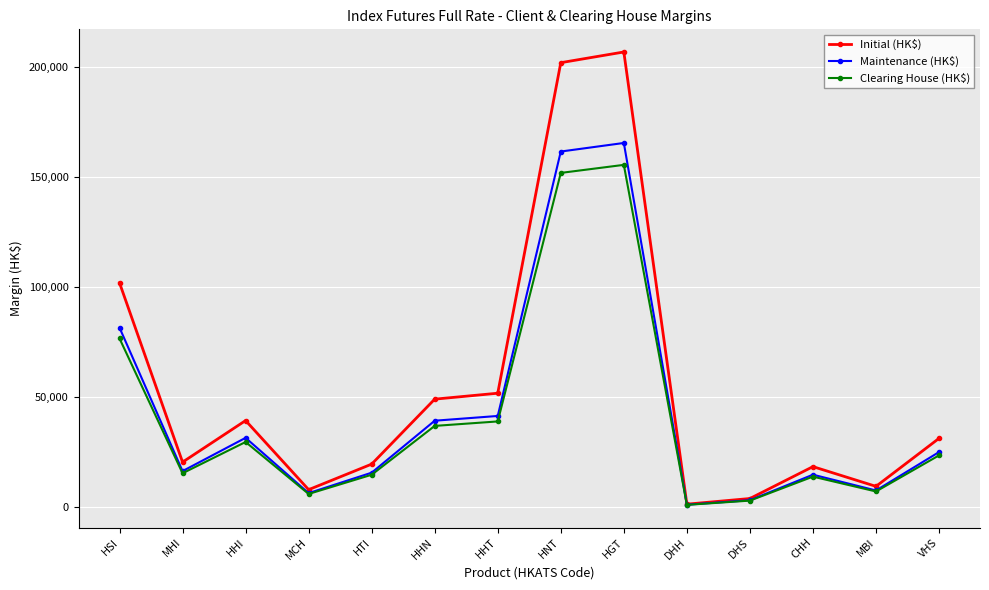

What are all the series names shown in the legend?

Initial (HK$), Maintenance (HK$), Clearing House (HK$)